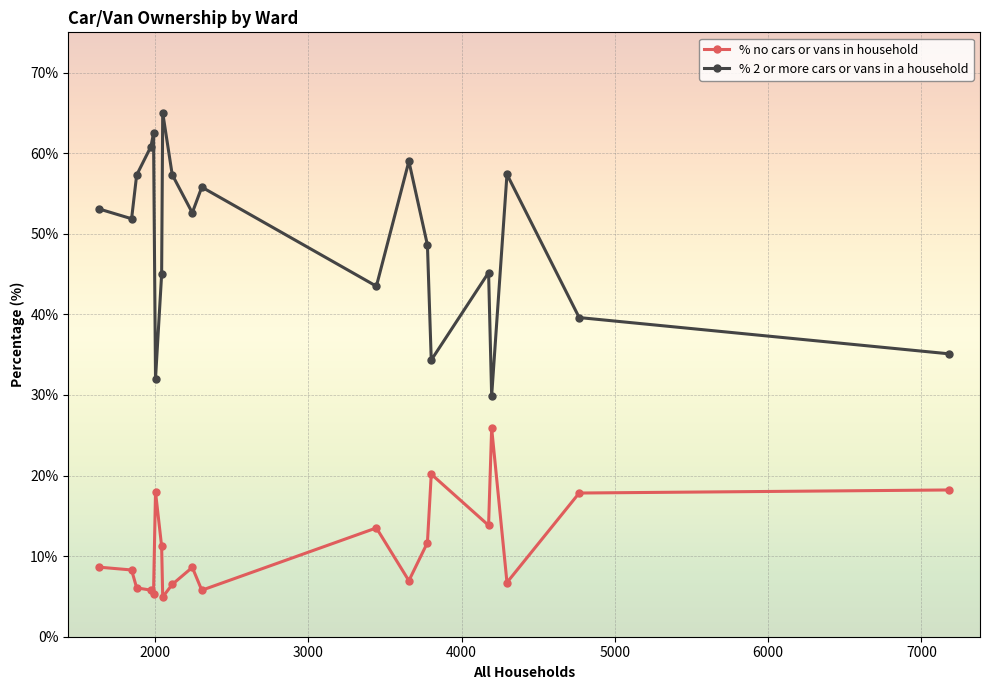

True or false: % 2 or more cars or vans in a household and % no cars or vans in household intersect in this chart.

False